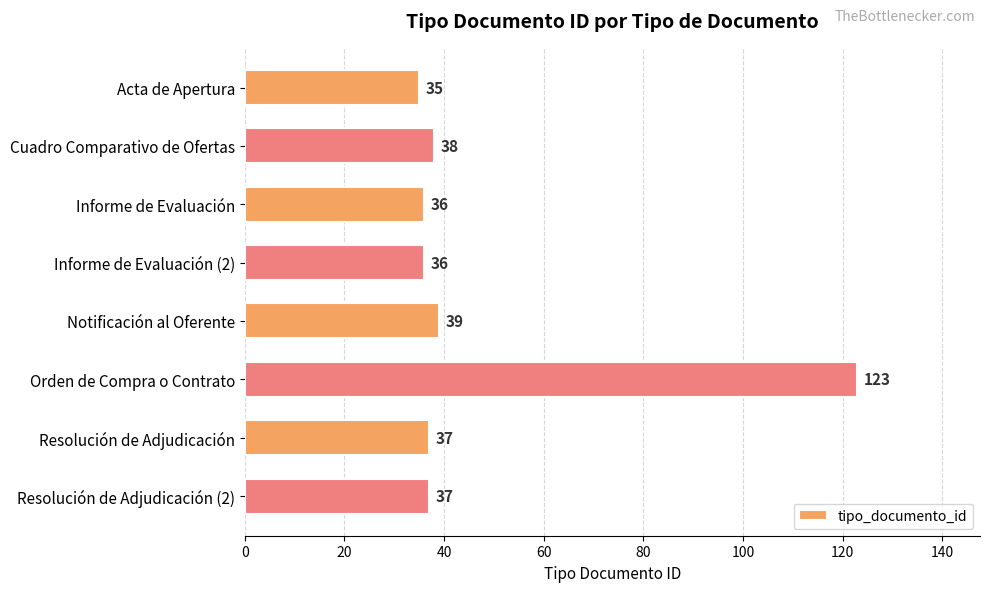

Which label corresponds to the largest value in the chart?

Orden de Compra o Contrato